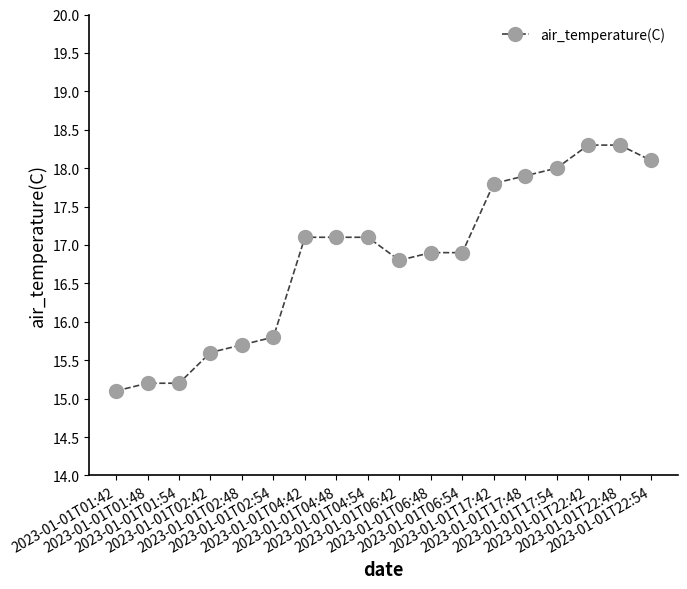

How many data points are above 17?

9